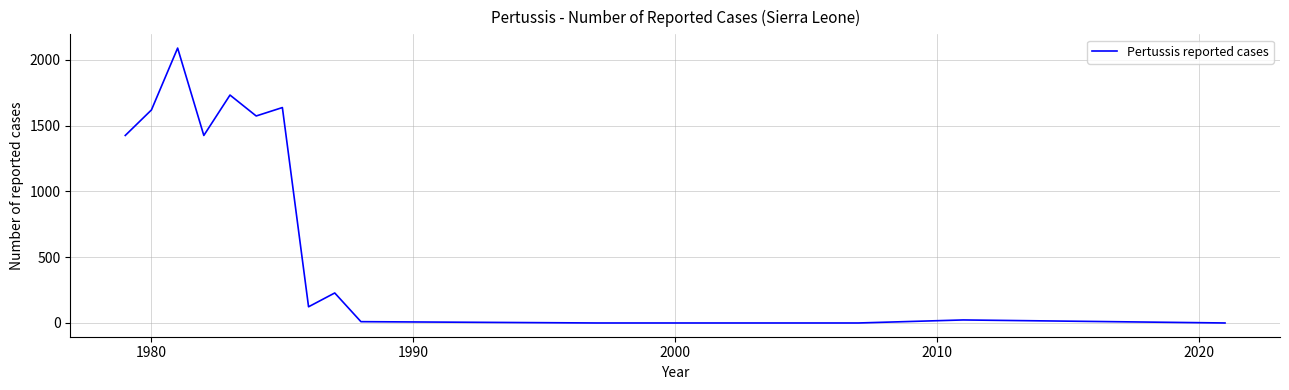

Reading left to right, what are all the values shown in this chart?

1425	1619	2089	1425	1732	1573	1637	123	228	10	0	0	0	0	23	0